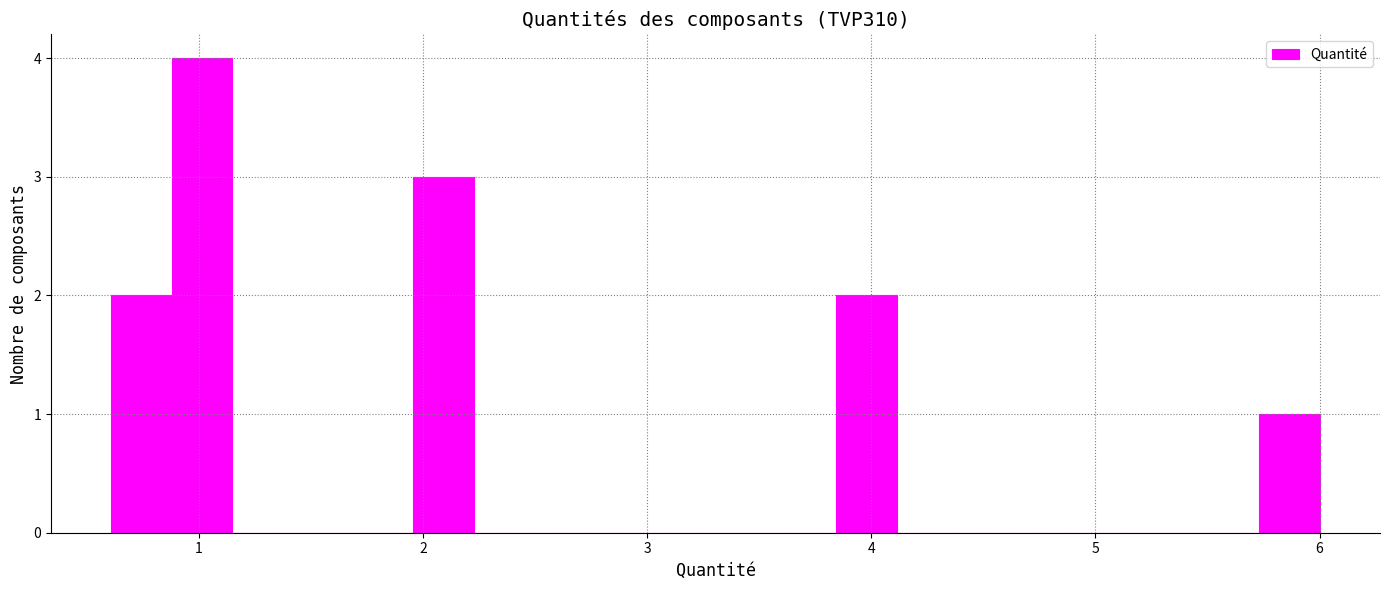

Around what value on the x-axis is the tallest bar? Give the approximate position of its centre, as read against the axis.

1.0